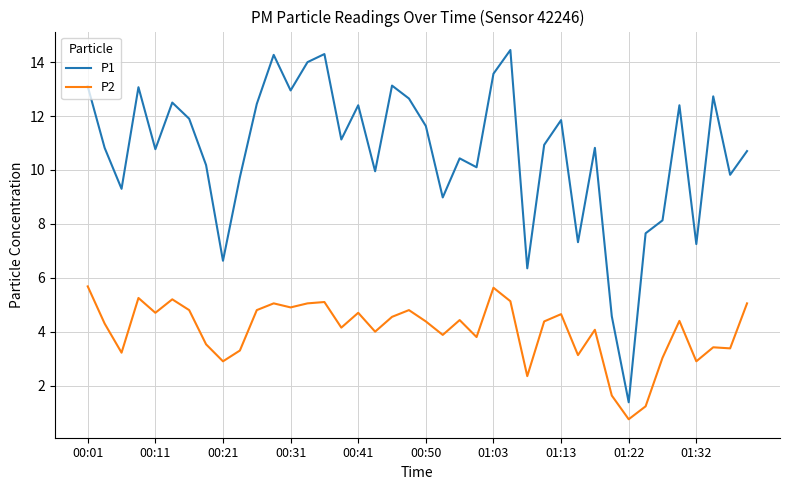

How many lines are shown in the chart?

2